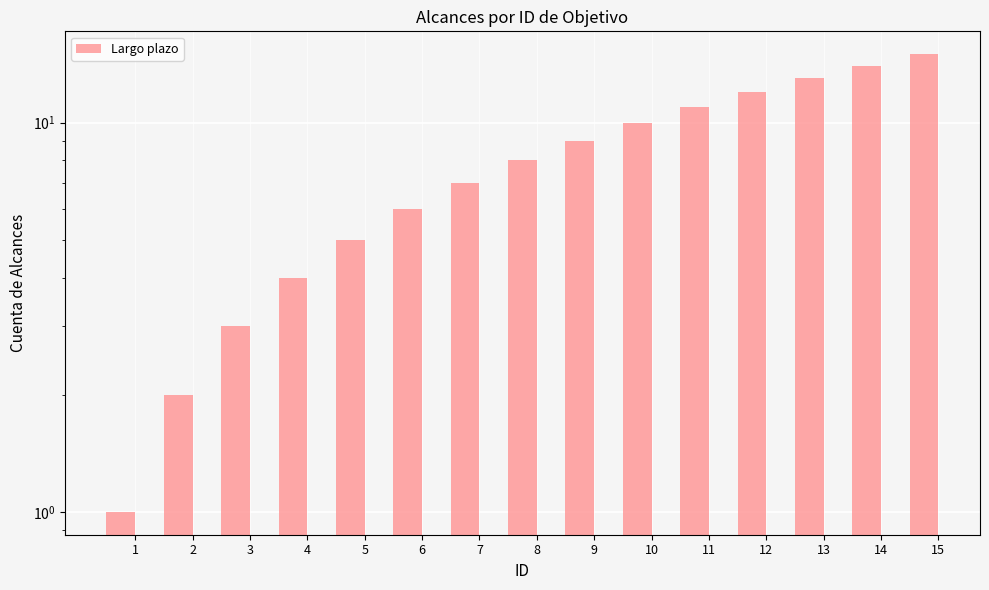

At which label does the data first exceed 8?

9